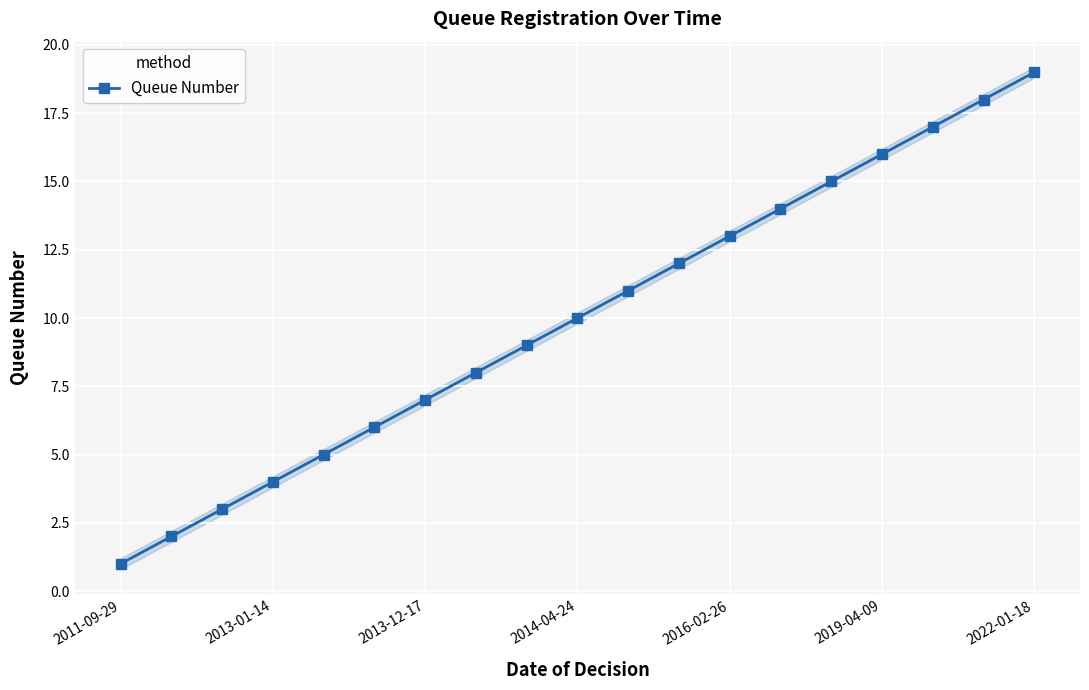

True or false: Queue Number has more than 2 interior local peaks.

False